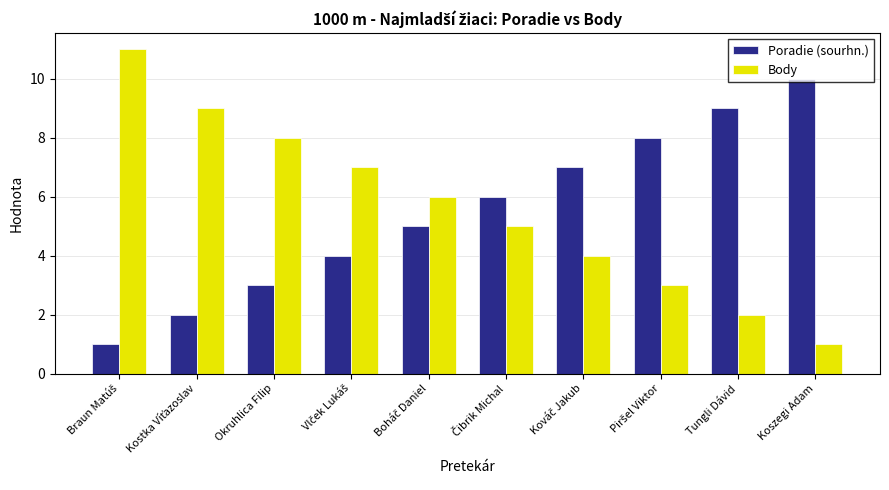

Which category has the lowest value in the Body series?

Koszegi Adam